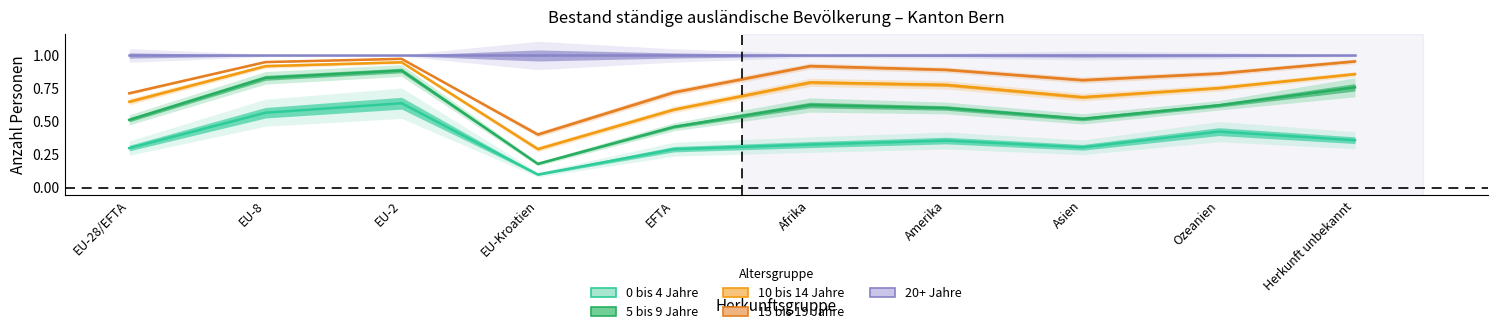

True or false: 10 bis 14 Jahre and 0 bis 4 Jahre intersect in this chart.

False